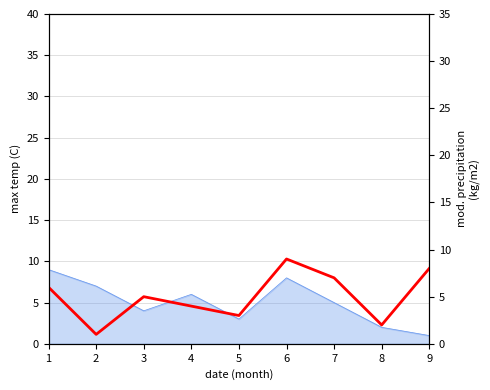

What is the sum of all values?

45